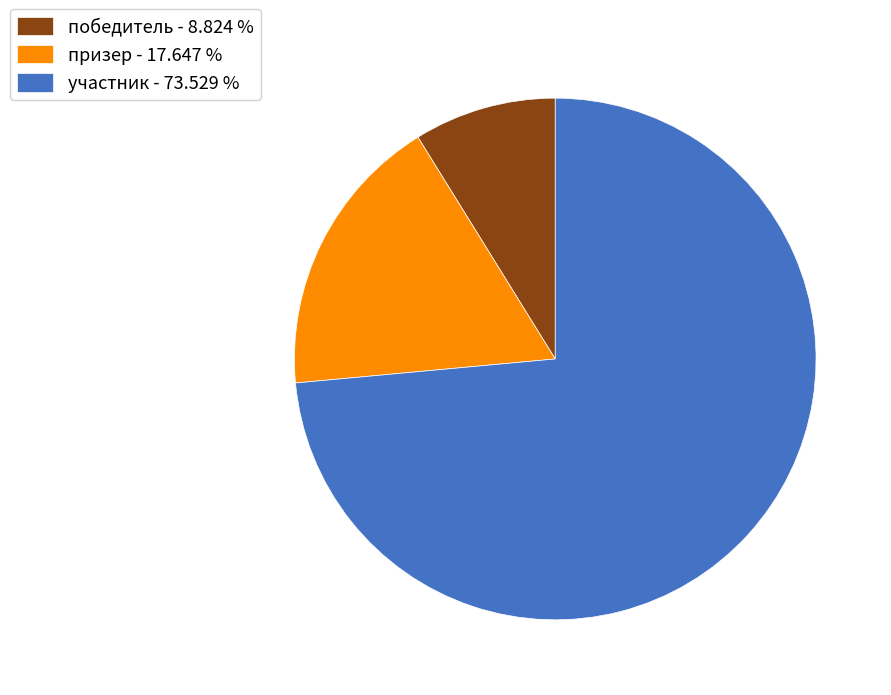

How many slices are in this pie chart?

3